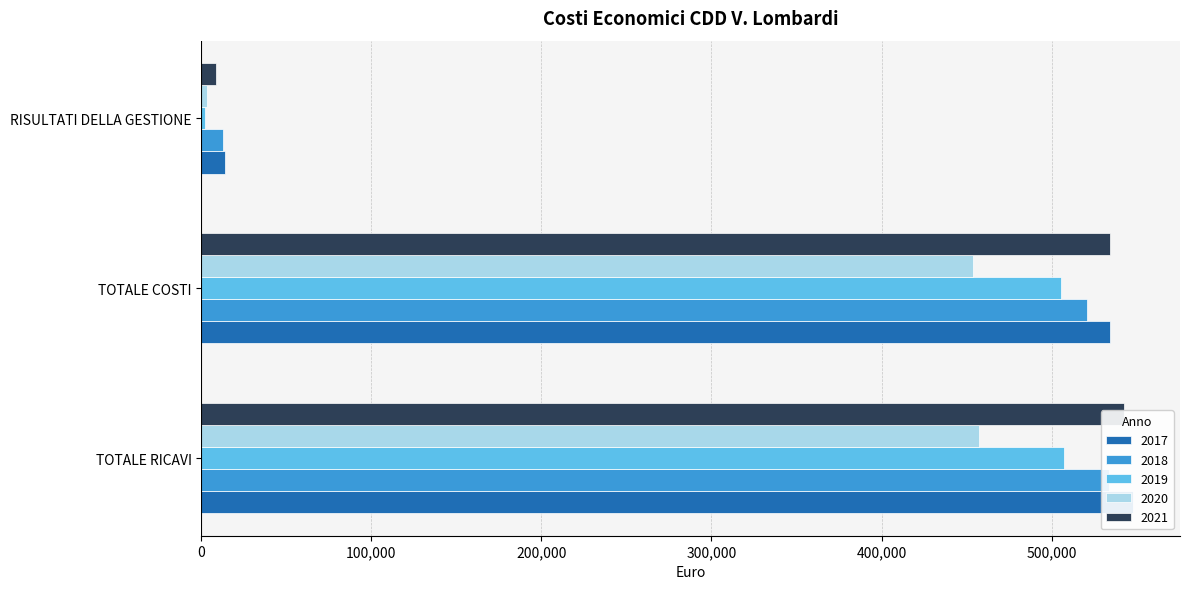

Between RISULTATI DELLA GESTIONE and TOTALE COSTI, which is larger?

TOTALE COSTI